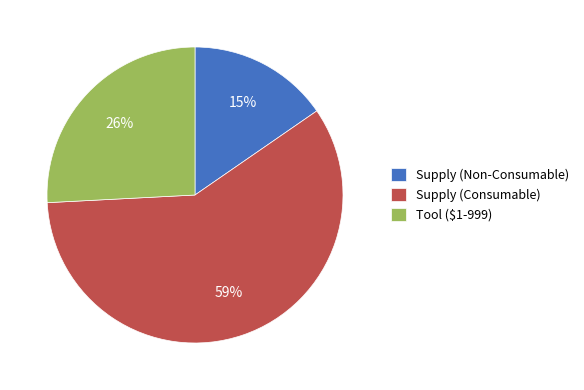

How many segments does this pie chart have?

3